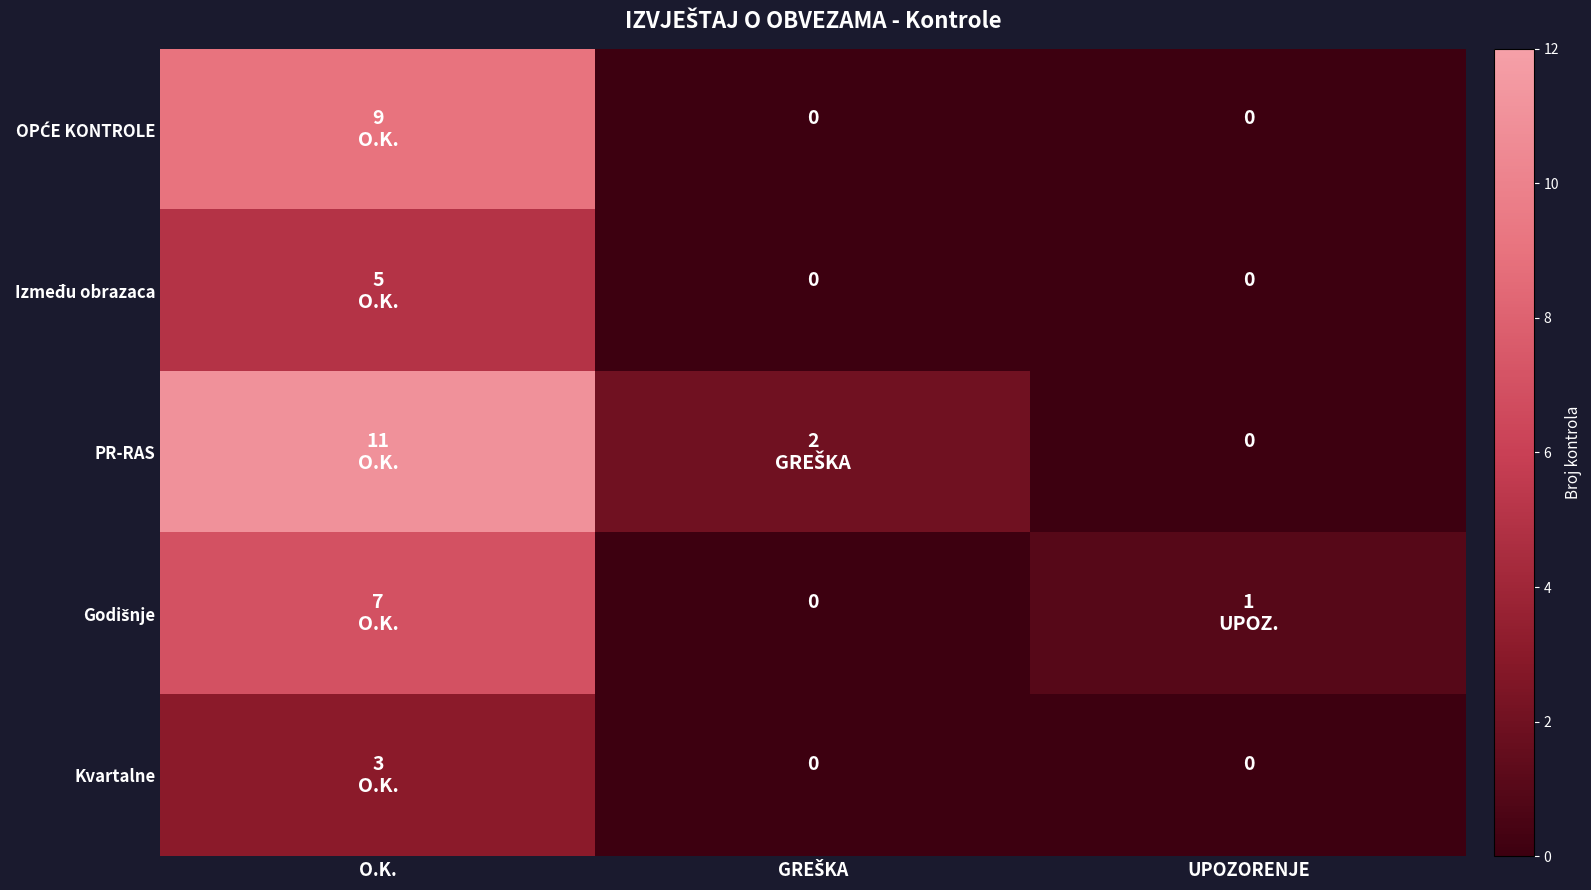

At which category is the sum across all series the highest?

O.K.